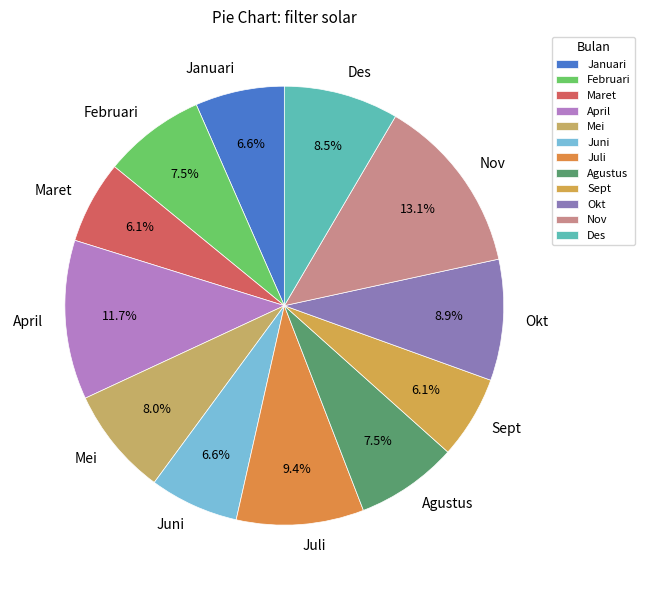

What percentage do Des and Sept together represent?

14.6%